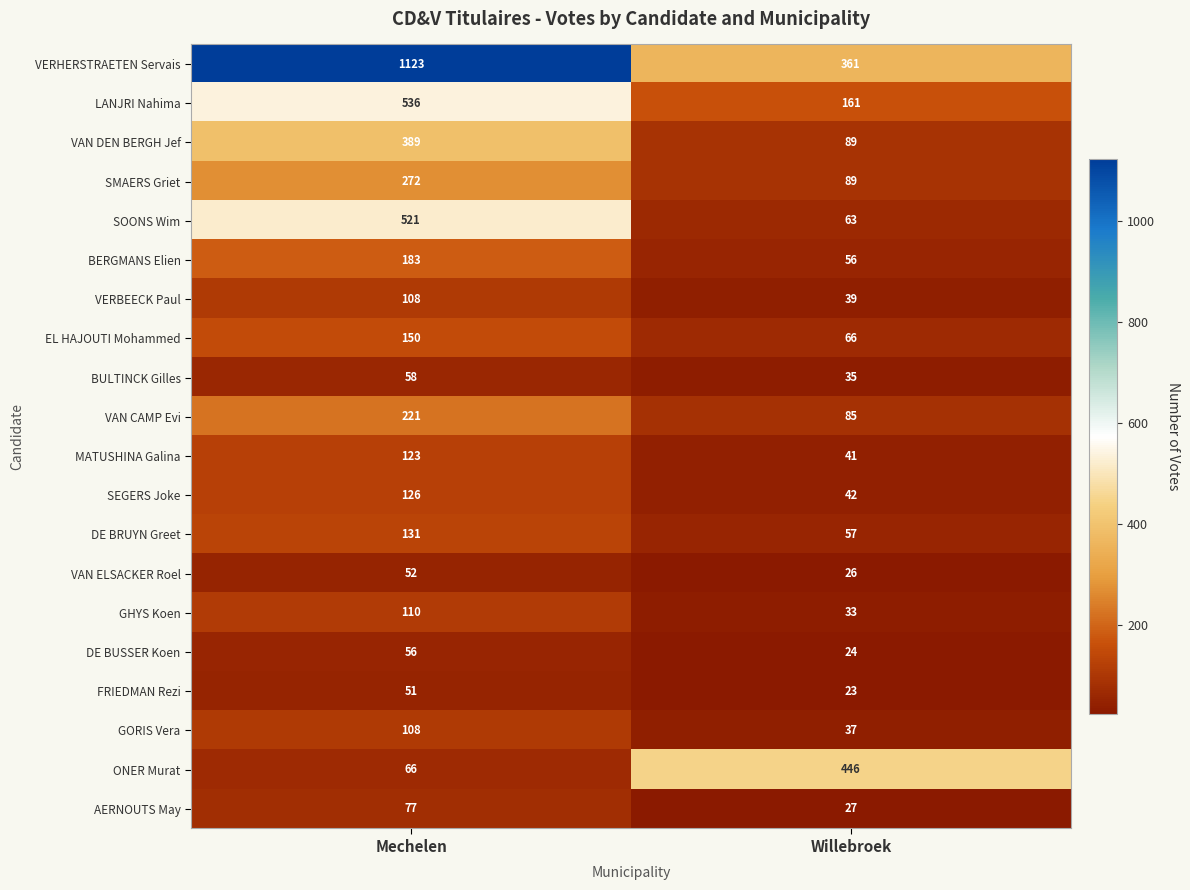

What value does the EL HAJOUTI Mohammed series have at Mechelen, to the nearest 5?

150